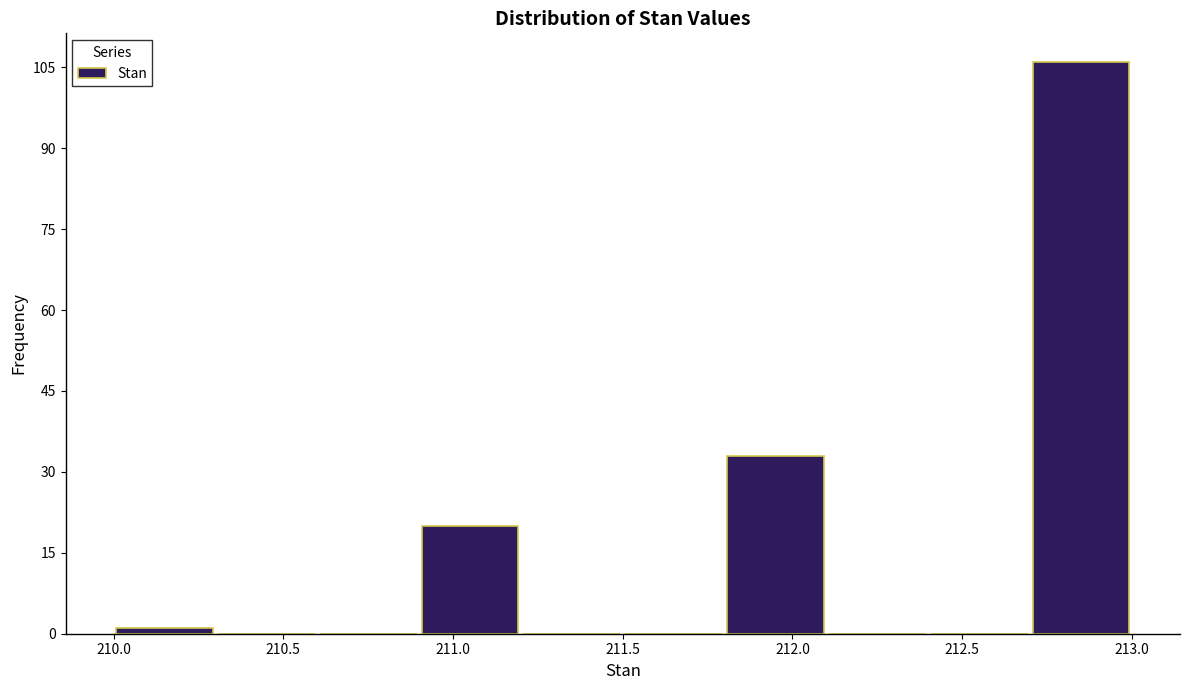

Reading left to right, transcribe this chart: for each bar, give the range it covers on the x-axis and its height. The values are not printed on the chart, so give them approximately, as read against the axis.

210.0 to 210.3: under 2
210.3 to 210.6: 0
210.6 to 210.9: 0
210.9 to 211.2: 20
211.2 to 211.5: 0
211.5 to 211.8: 0
211.8 to 212.1: 34
212.1 to 212.4: 0
212.4 to 212.7: 0
212.7 to 213.0: 106